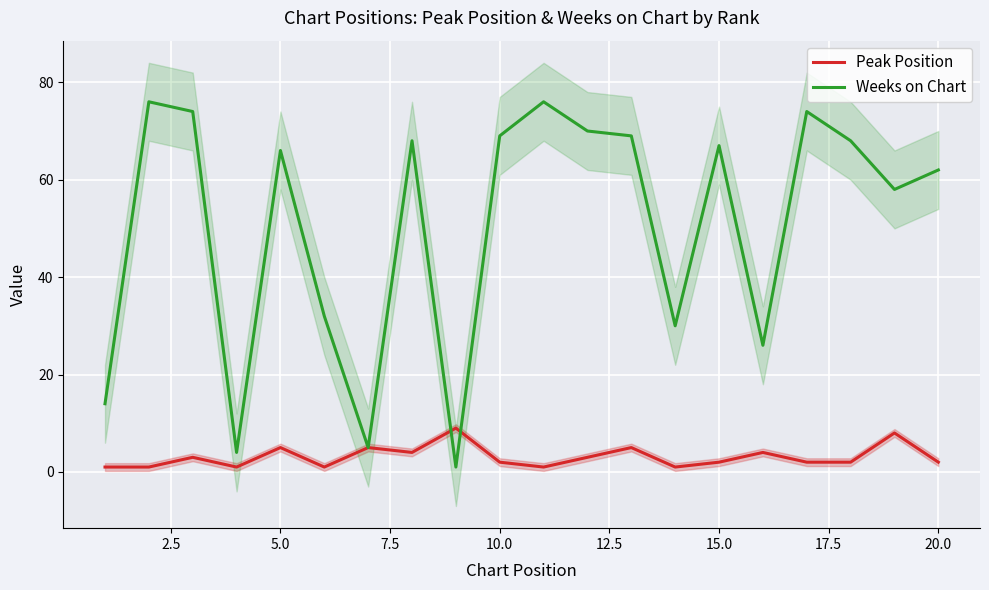

Is the value of Peak Position at 18 greater than the value of Weeks on Chart at 14?

No